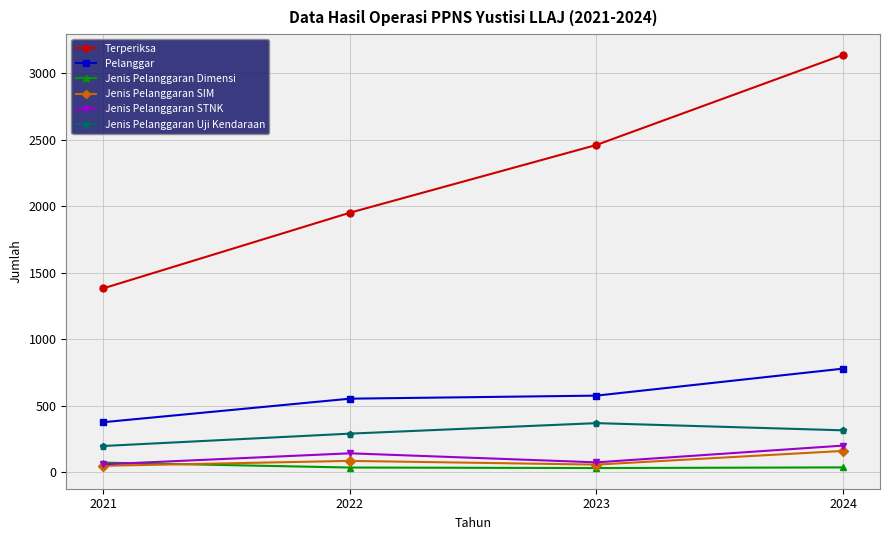

Is it true that Jenis Pelanggaran STNK equals 141 at 2022?

True